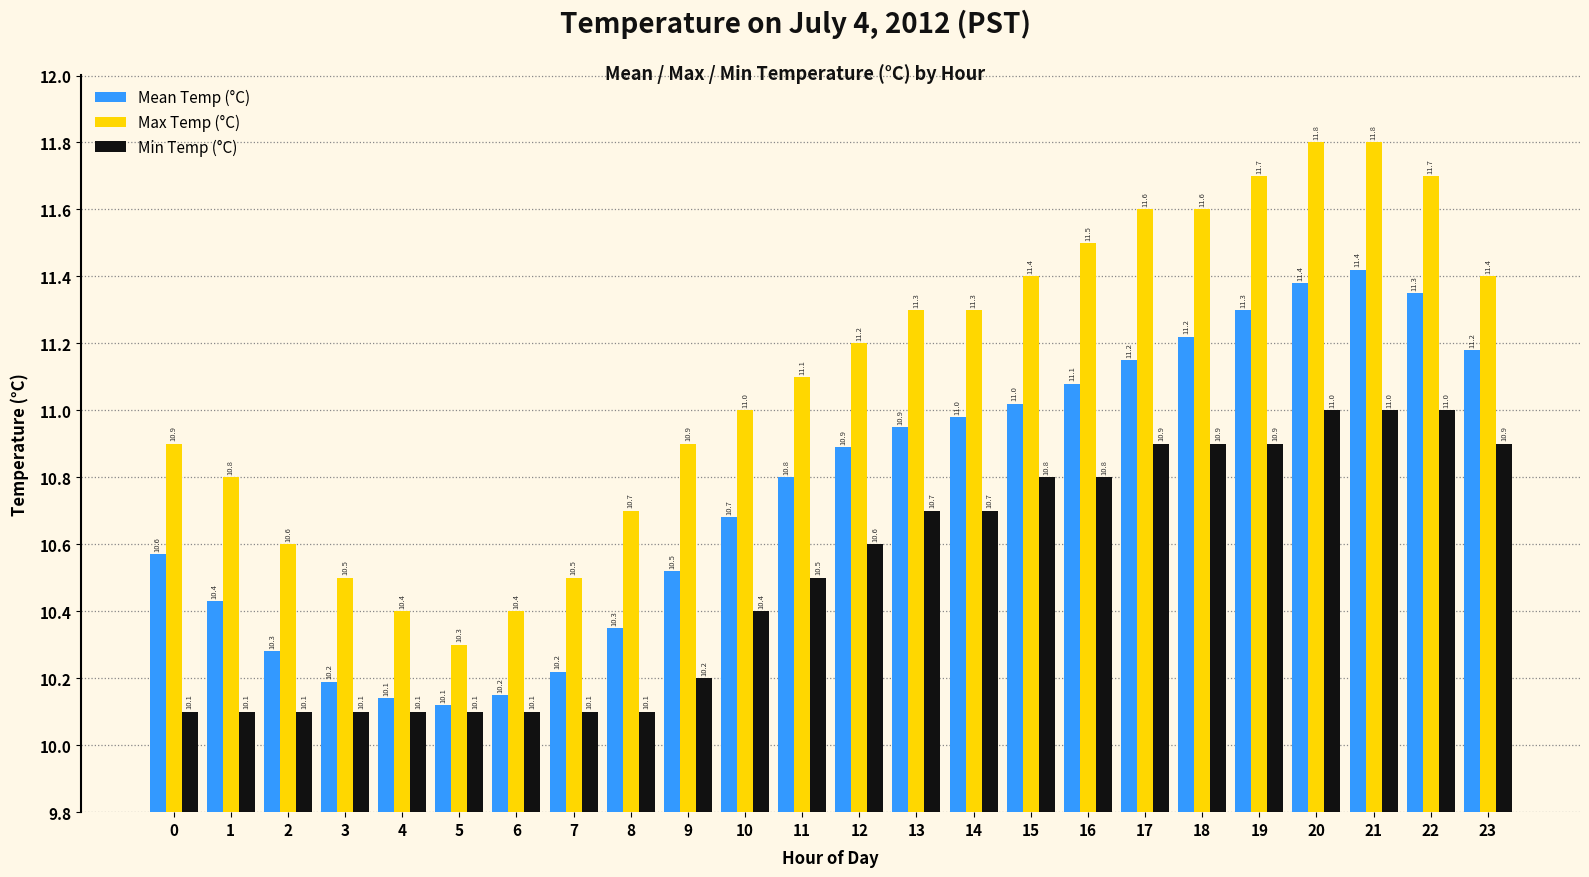

What are all the series names shown in the legend?

Mean Temp (°C), Max Temp (°C), Min Temp (°C)